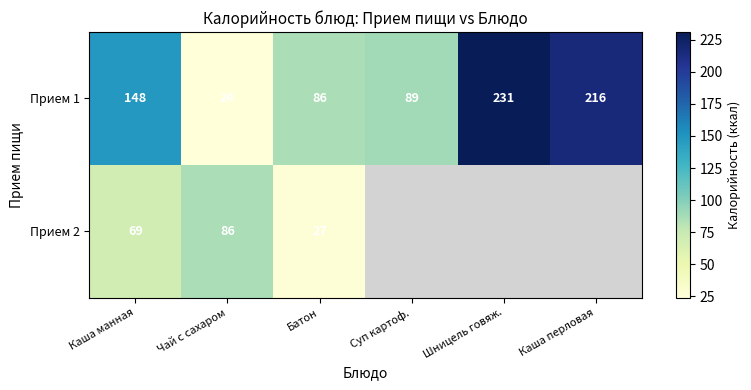

The value of Прием 1 at Шницель говяж. is 231. True or false?

True